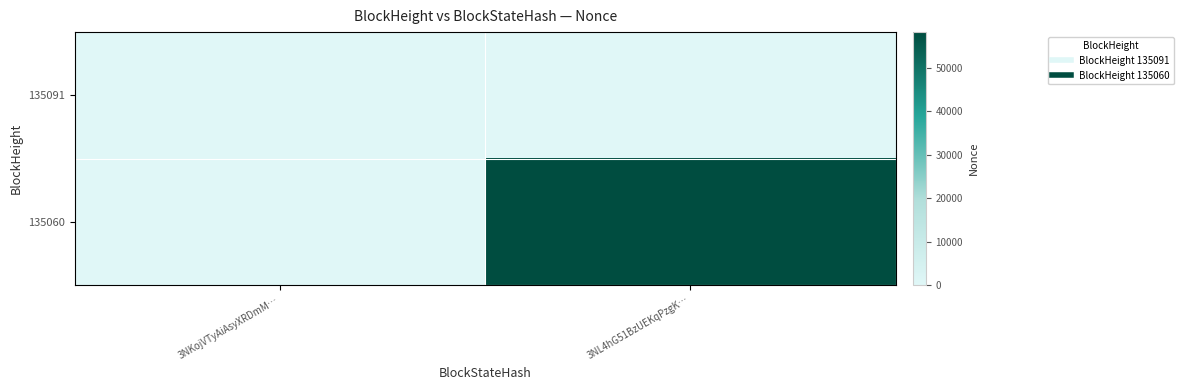

Reading right to left, what are all the values shown in this chart?

135091: 3NL4hG51BzUEKqPzgK…=0	3NKojVTyAiAsyXRDmM…=0
135060: 3NL4hG51BzUEKqPzgK…=58208	3NKojVTyAiAsyXRDmM…=0